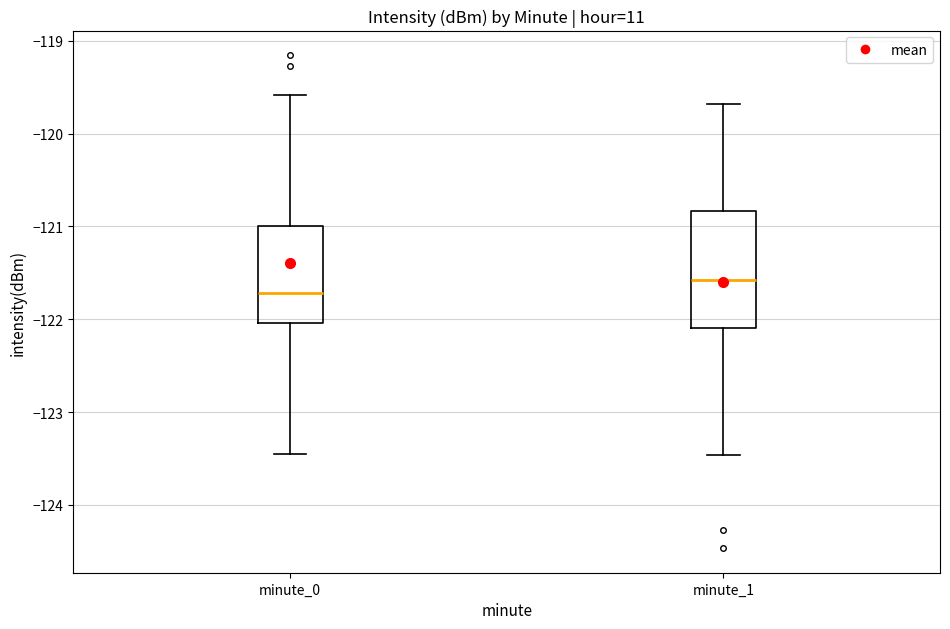

Reading left to right, transcribe this box plot: for each box, give where its median line is, the range the box spans, and where its two whiskers end, as read against the y-axis. The values are not printed on the chart, so give them approximately, as read against the axis.

minute_0: median -121.7, box -122.0 to -121.0, whiskers -123.4 to -119.6
minute_1: median -121.6, box -122.1 to -120.8, whiskers -123.5 to -119.7